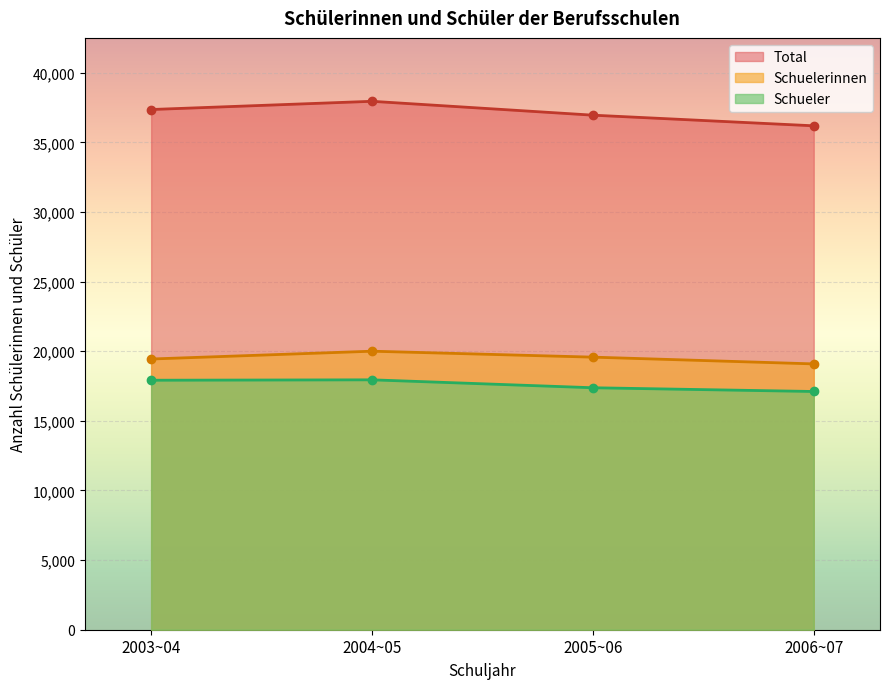

At which category does the chart reach its peak across all series?

2004~05